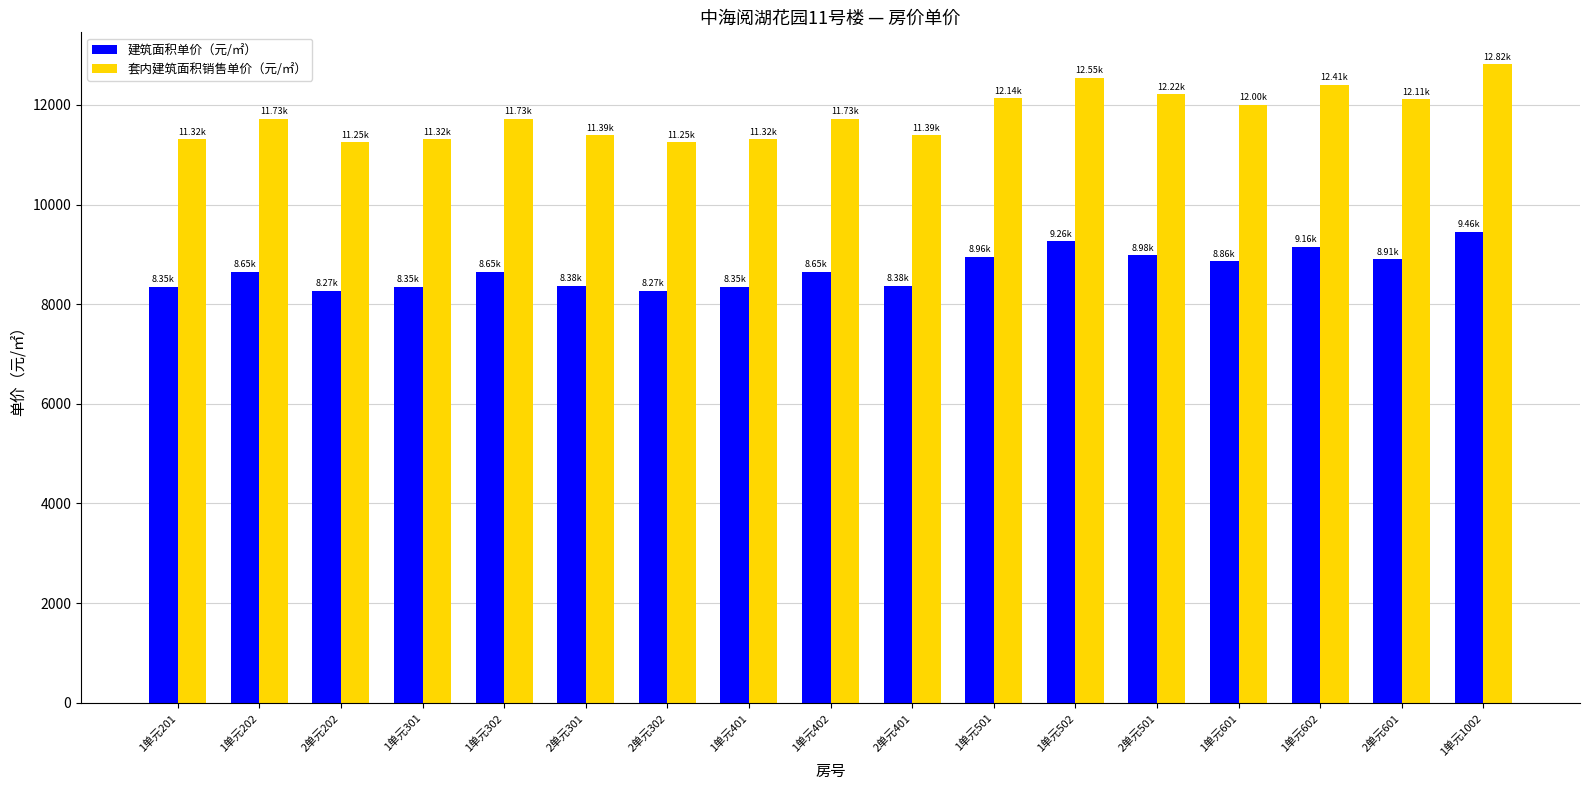

Which series has the largest total across all categories?

套内建筑面积销售单价（元/㎡）